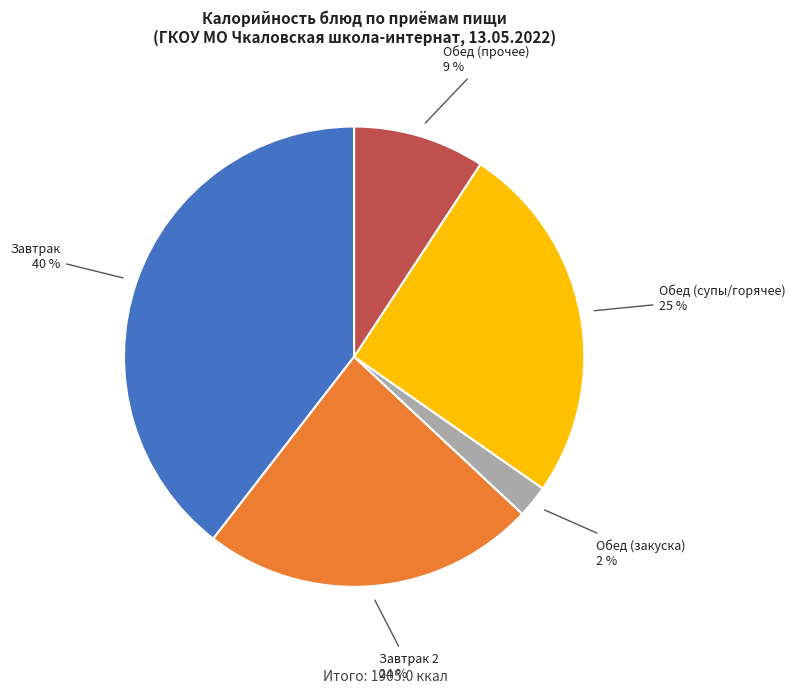

Is there any slice that represents more than half of the pie?

No